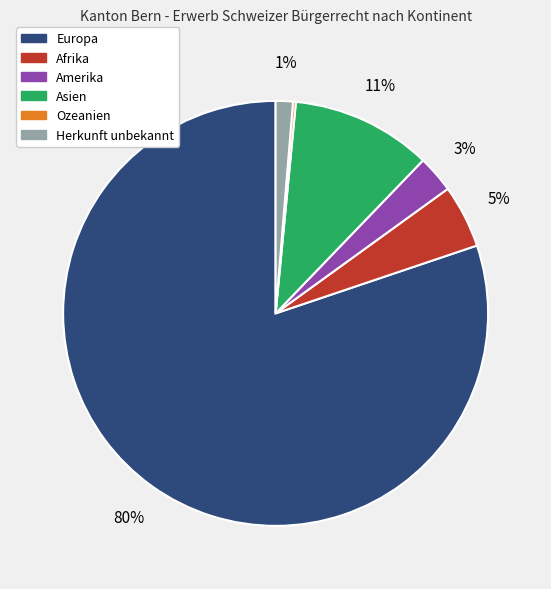

Between Herkunft unbekannt and Amerika, which is larger?

Amerika